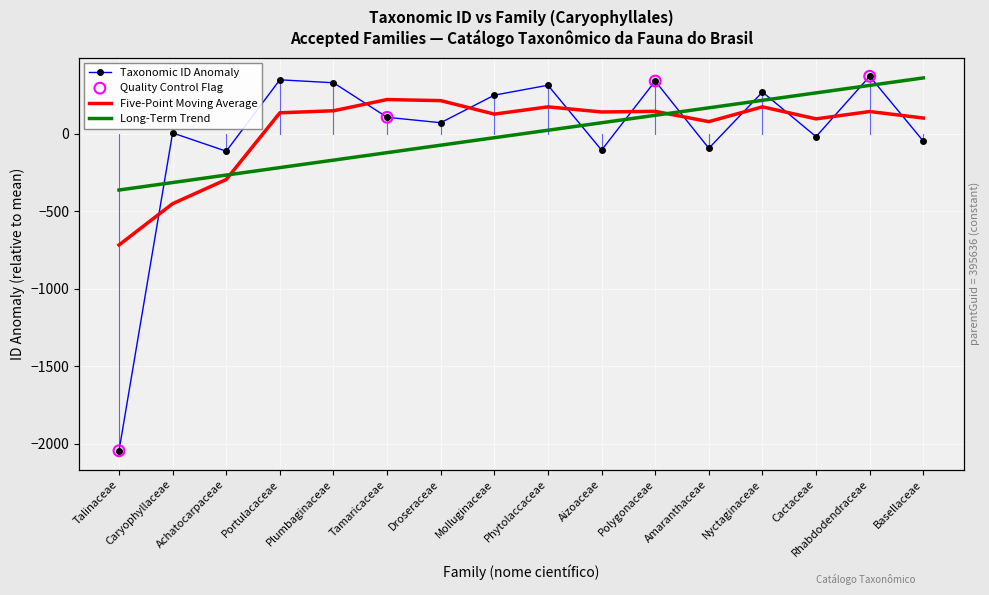

What is the ratio of the value at Droseraceae to the value at Nyctaginaceae?

0.3